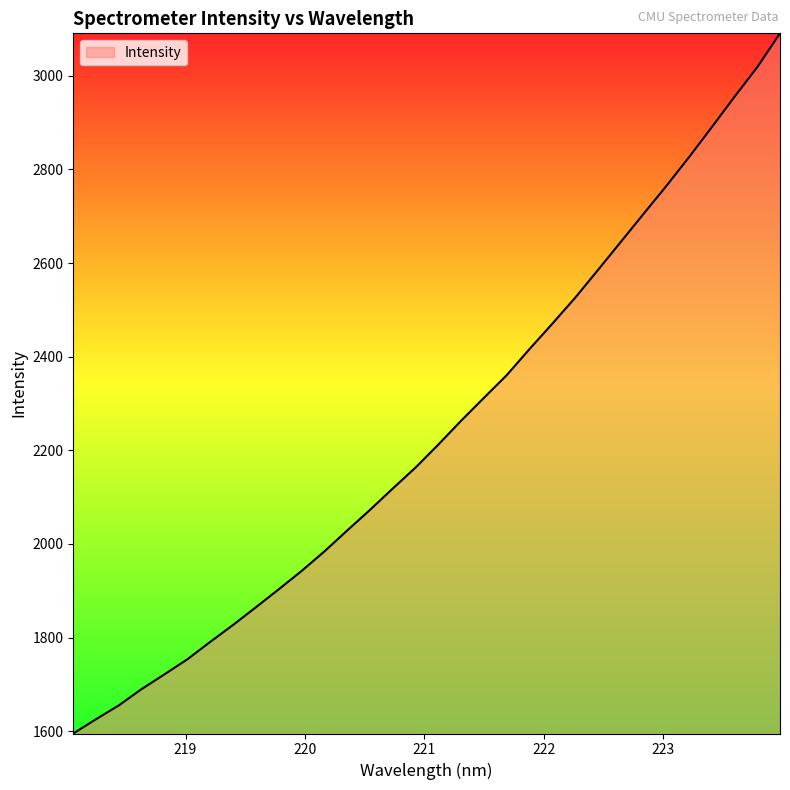

What is the average value?

2242.9